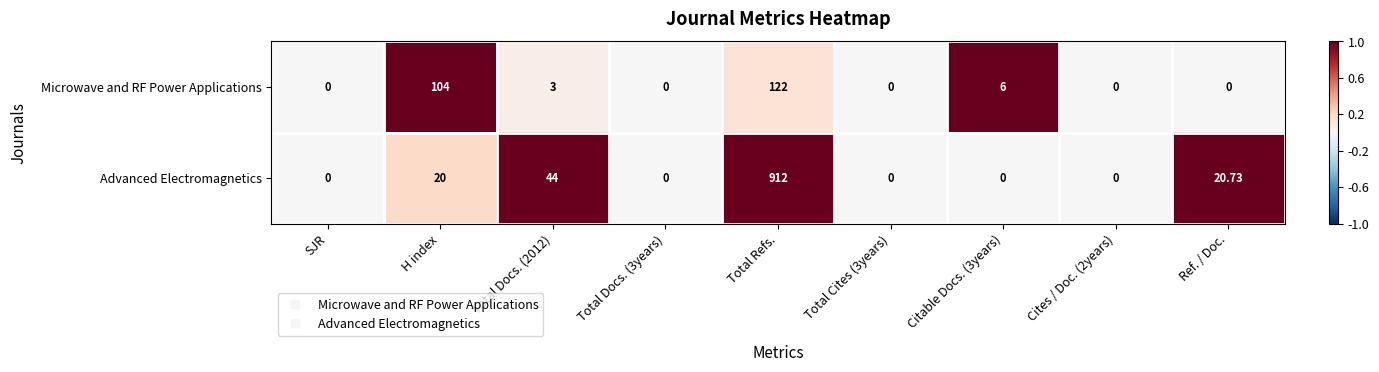

At which label is Microwave and RF Power Applications closest to 61?

H index